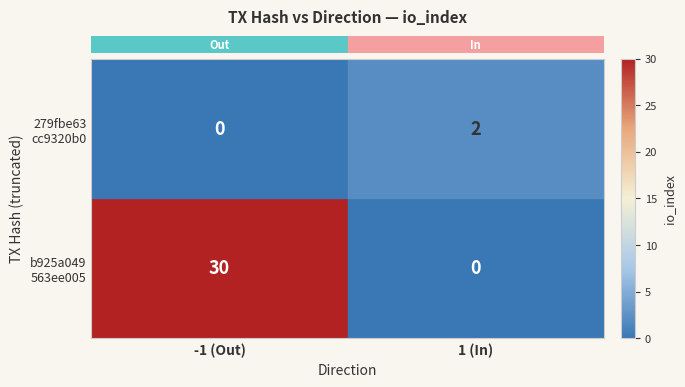

How many data points does each series have?

2